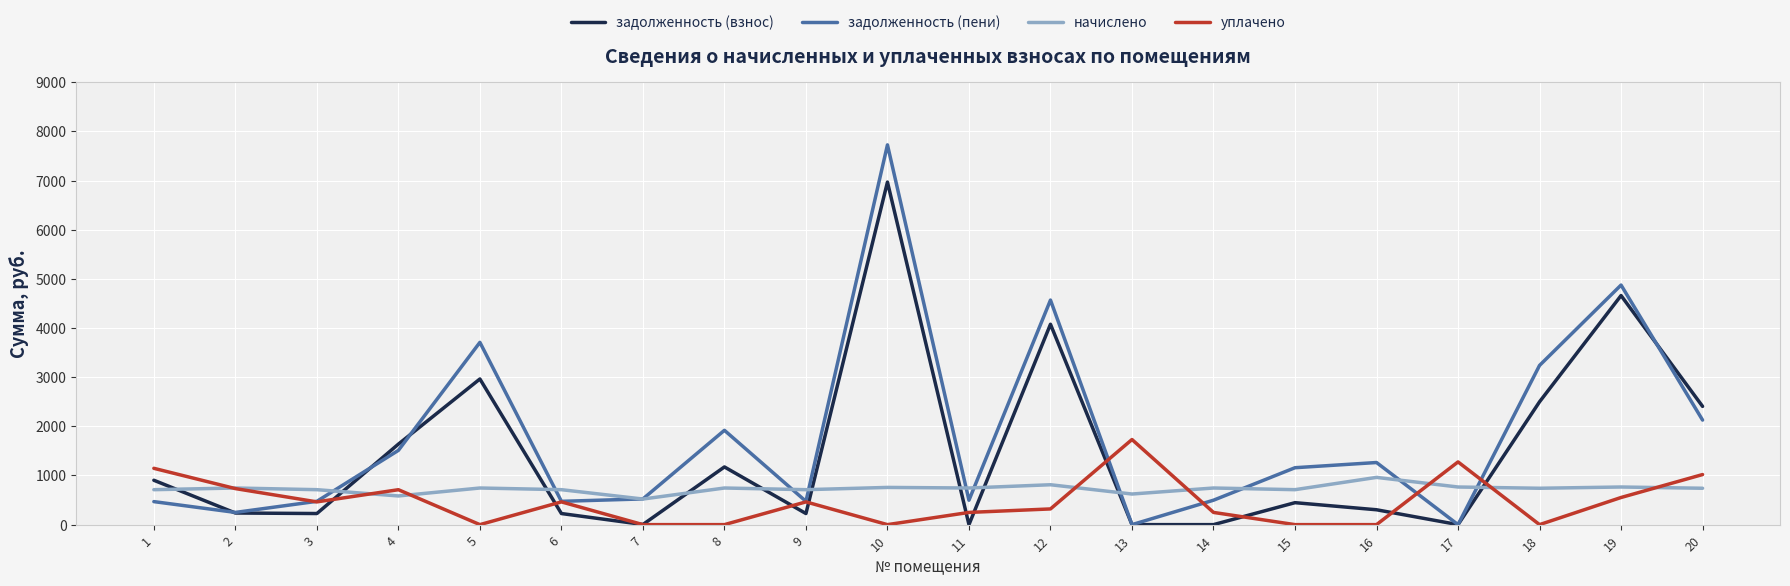

How many interior local peaks does the задолженность (взнос) series have?

6